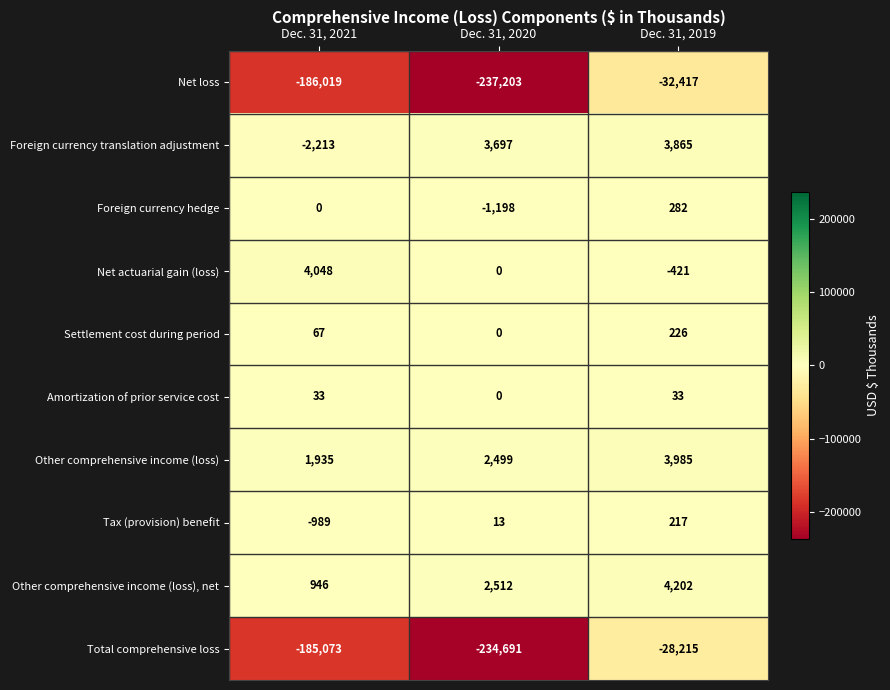

What is the total value across all series at Dec. 31, 2020?

-464371